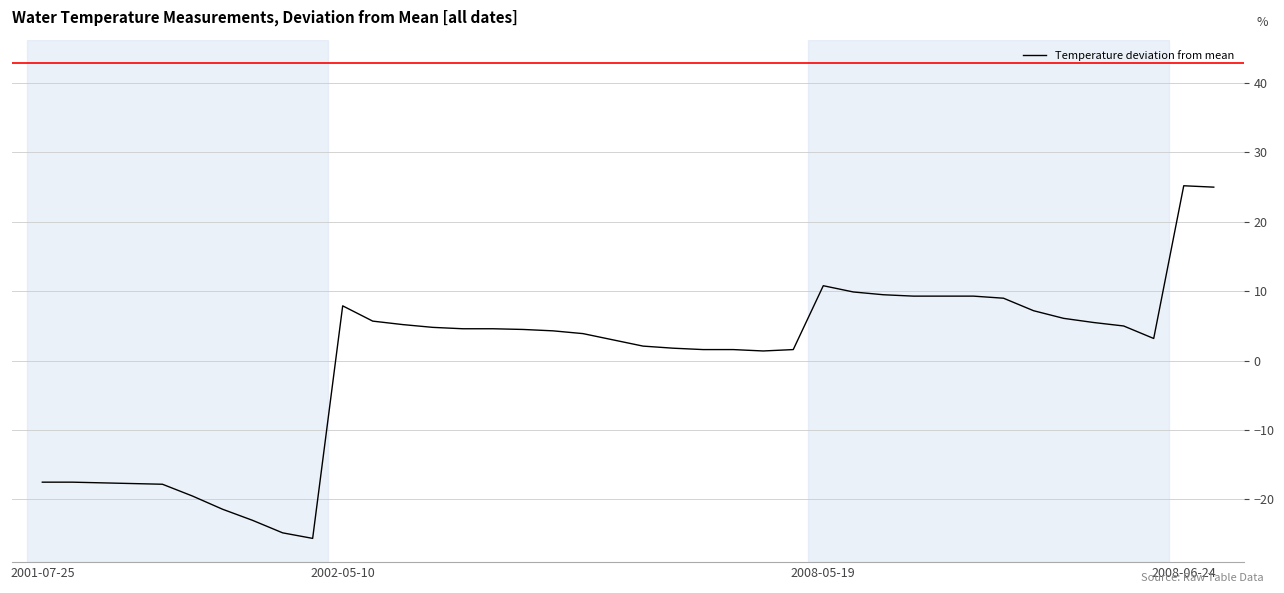

What is the difference between the maximum and minimum values?

50.8